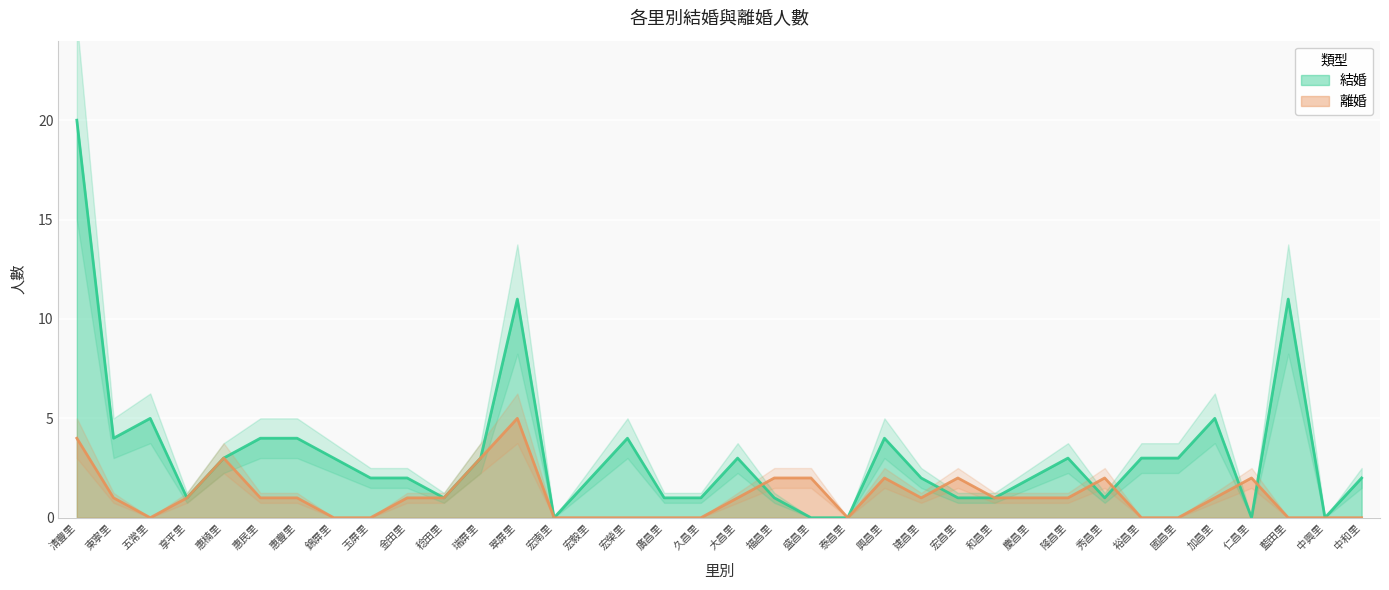

True or false: 結婚 and 離婚 cross at least once.

True